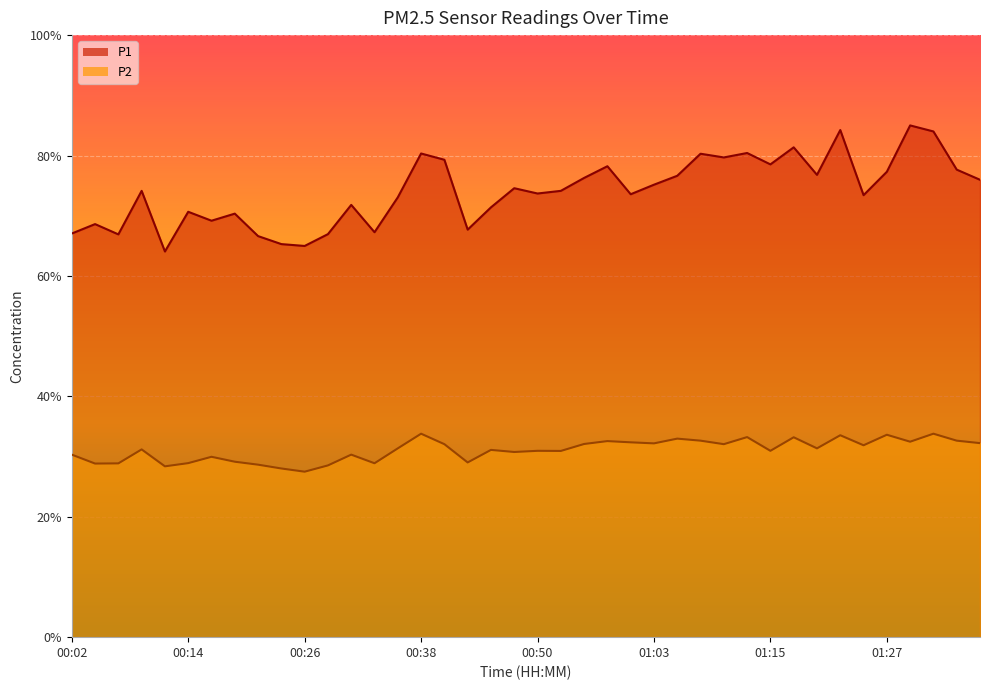

What is the sum of the P1 values at 01:12 and 01:07?

160.7